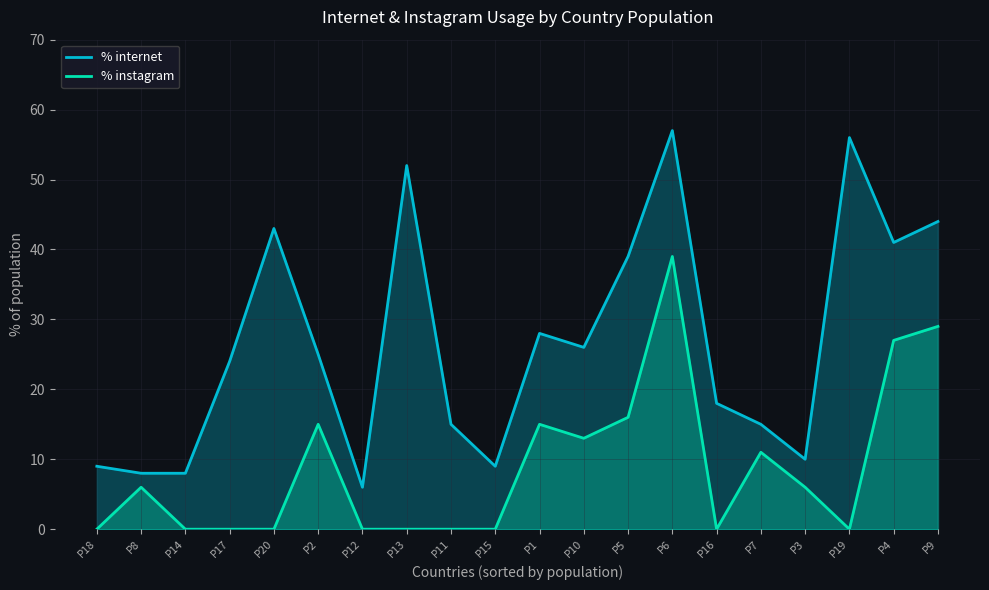

Does the chart have visible grid lines?

Yes